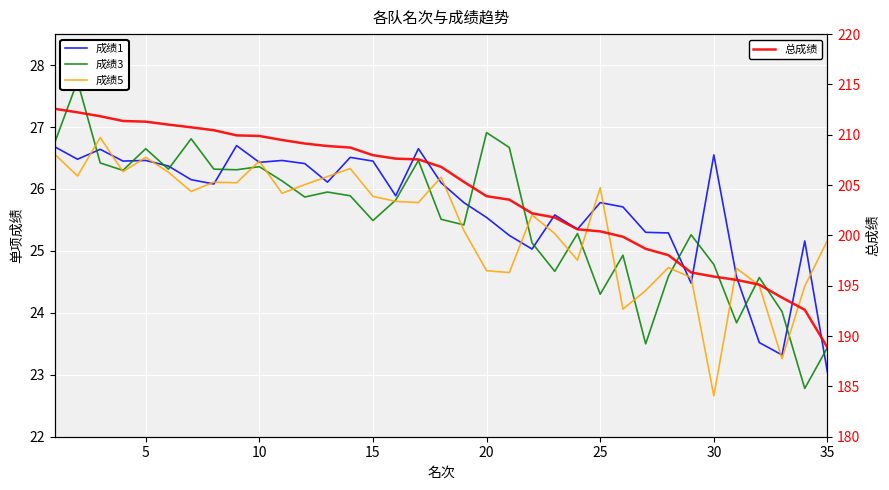

Does the chart display data point markers on the line(s)?

No